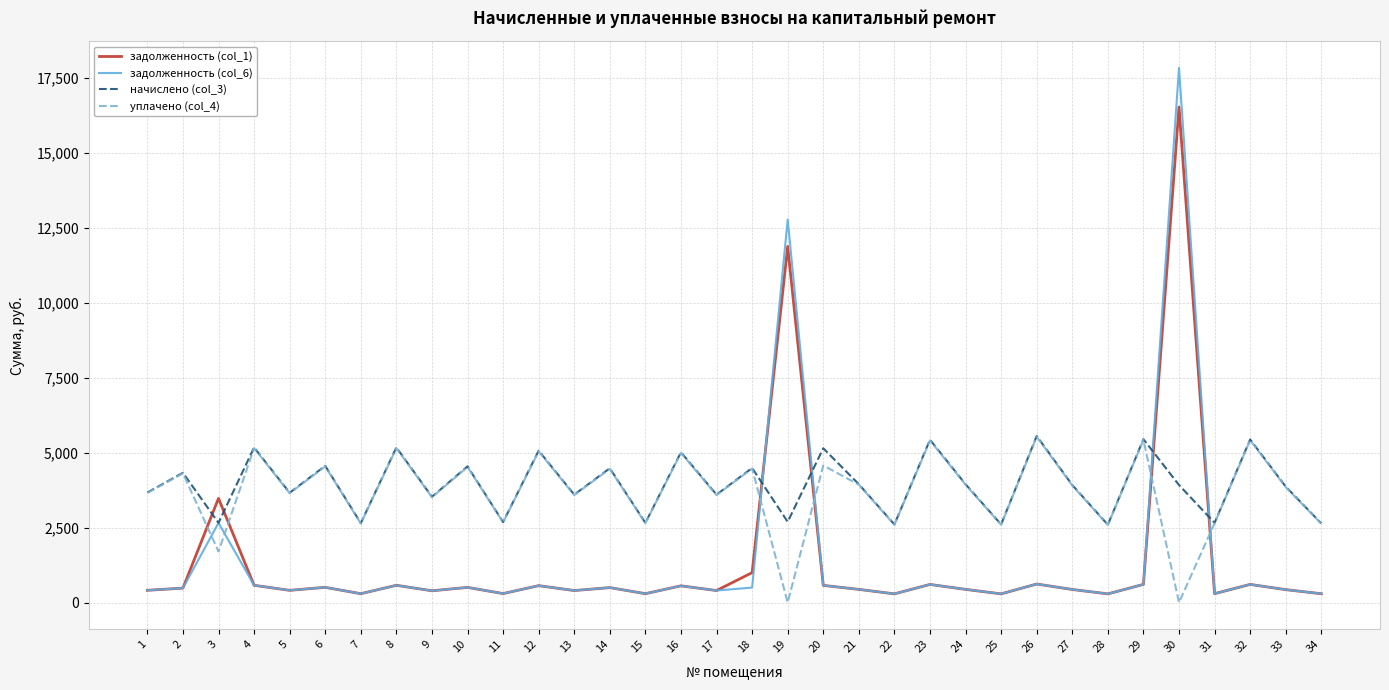

What is the greatest value displayed?

17827.0